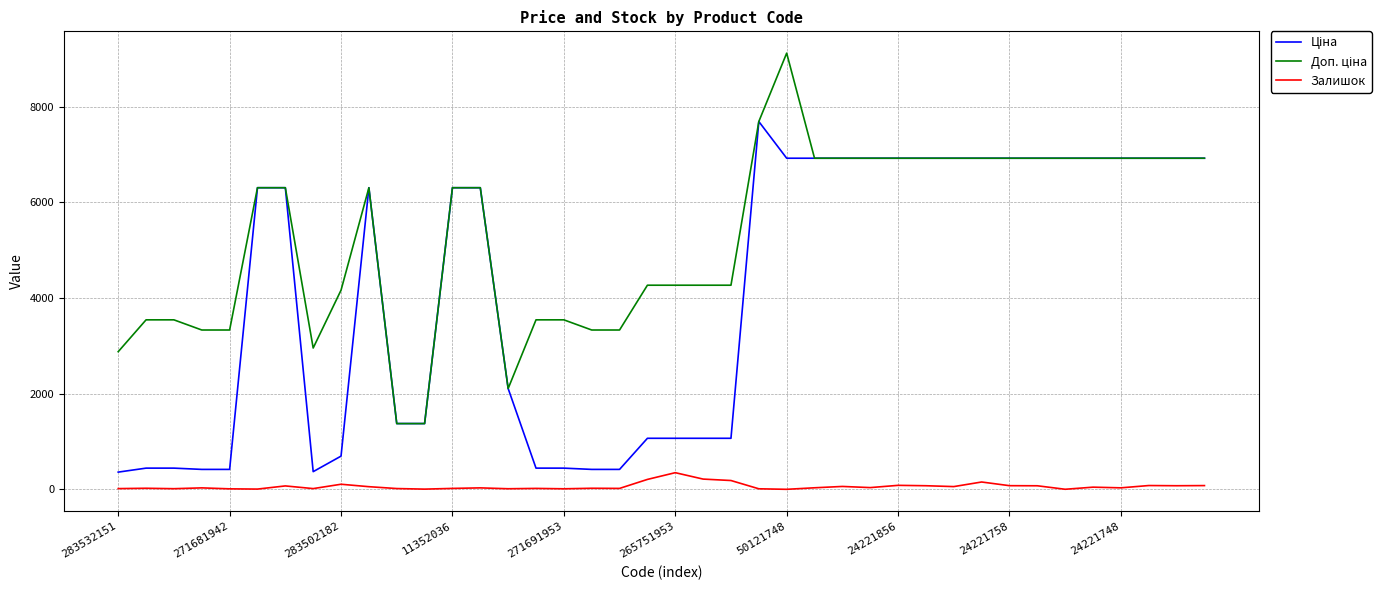

What is the maximum value shown in the chart?

9123.7